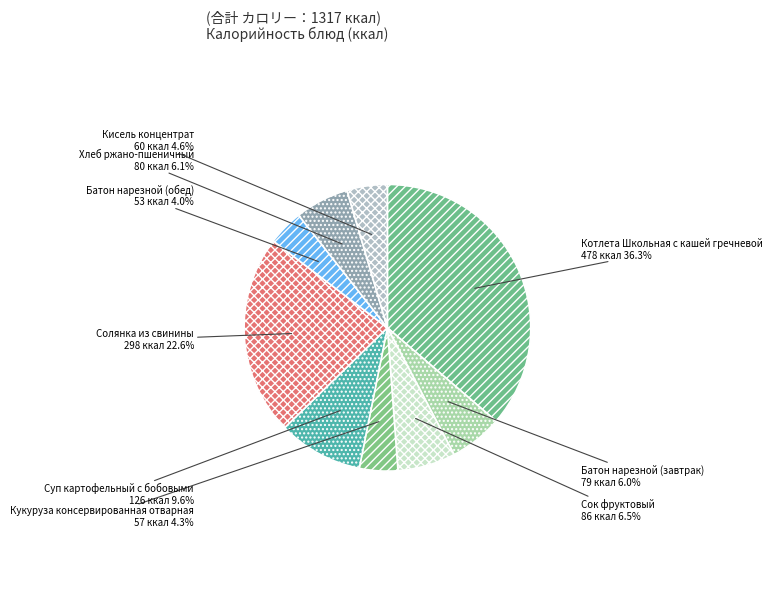

What is the largest slice in the pie chart?

Котлета Школьная с кашей гречневой